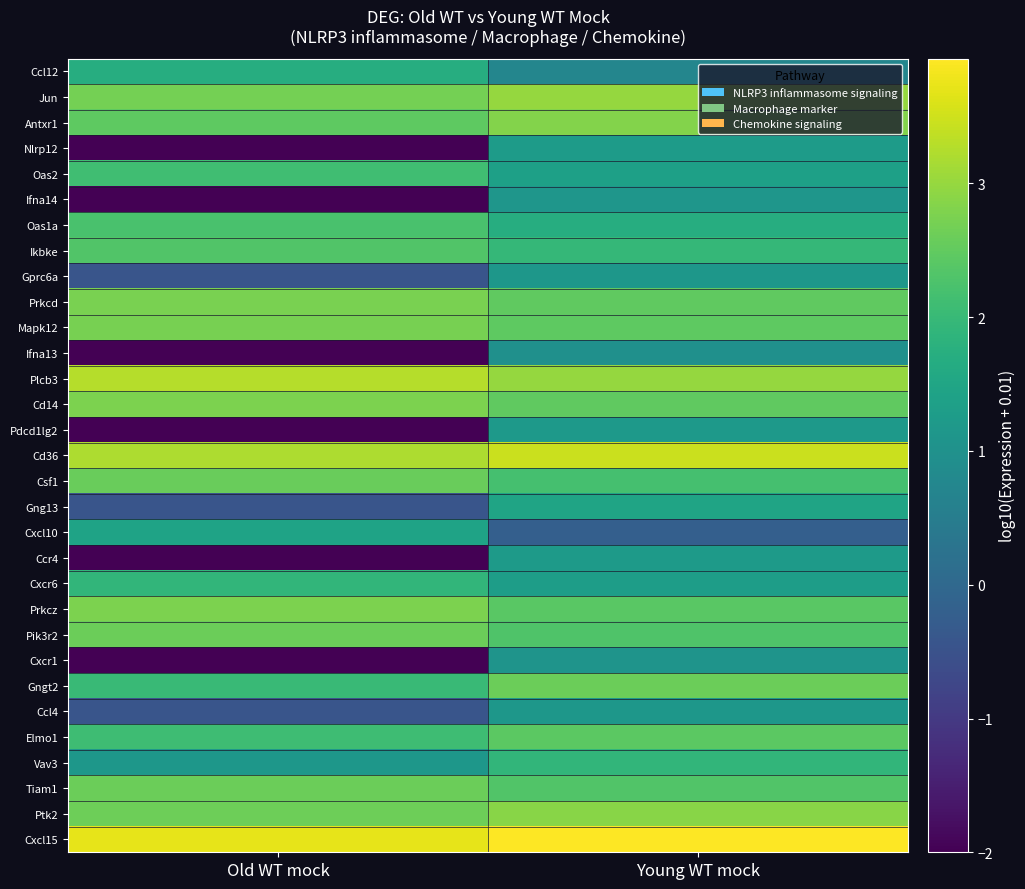

Which series has the largest total across all categories?

Cxcl15